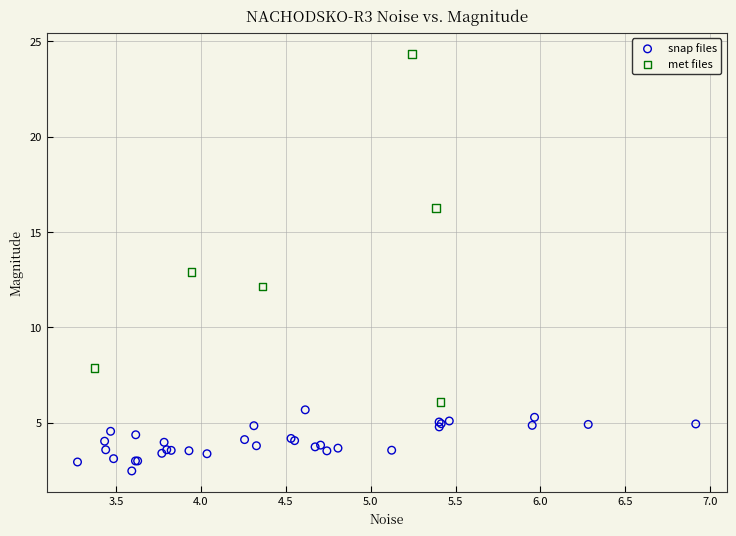

Which series reaches the maximum Y coordinate?

met files